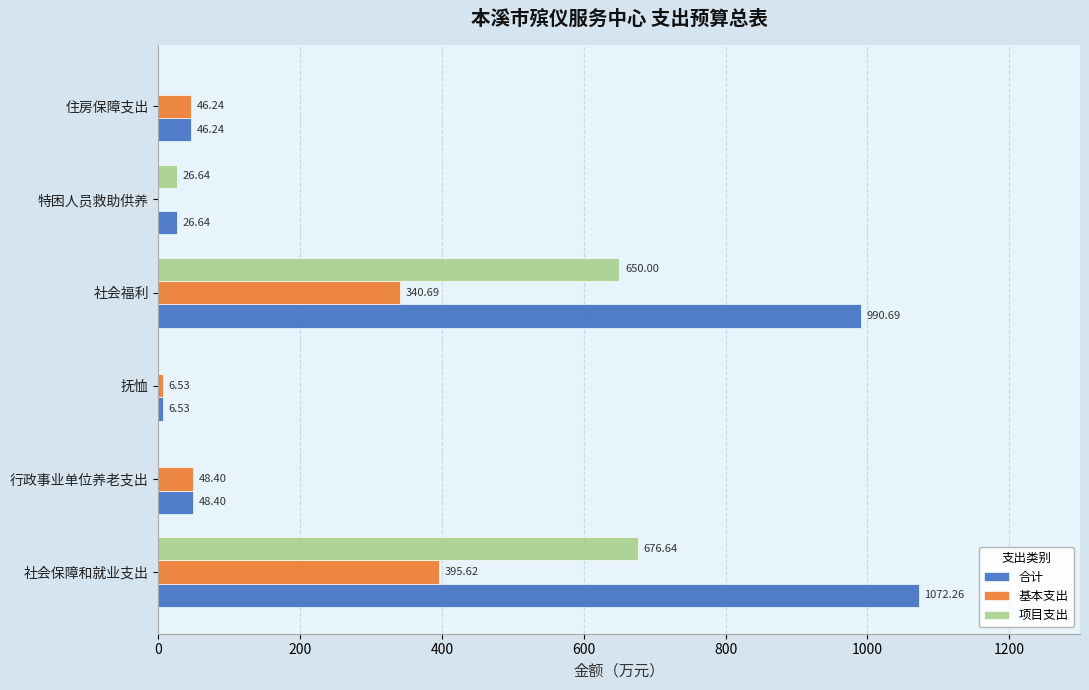

Which label corresponds to the largest value in the chart?

社会保障和就业支出